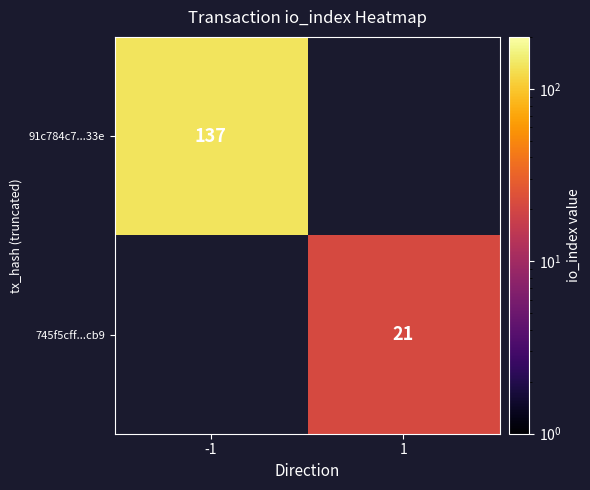

Is the value of 745f5cff...cb9 at 1 greater than the value of 91c784c7...33e at -1?

No